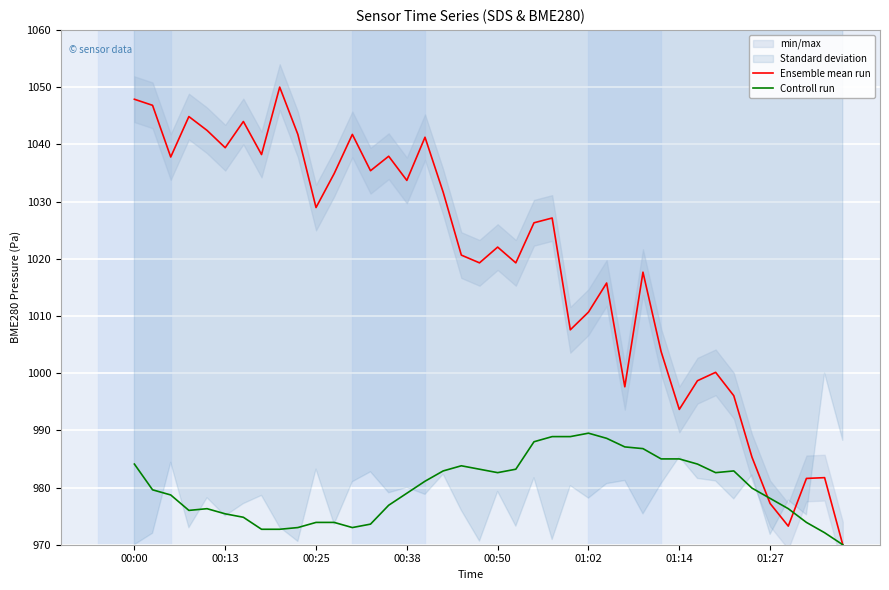

Rank the series at 16 from lowest to highest value.

Controll run, Ensemble mean run